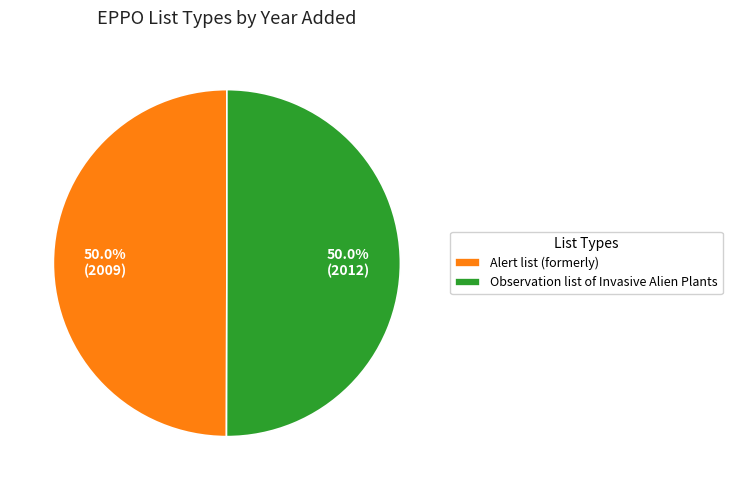

Approximately how many times larger is the value at Observation list of Invasive Alien Plants compared to Alert list (formerly)?

1.0